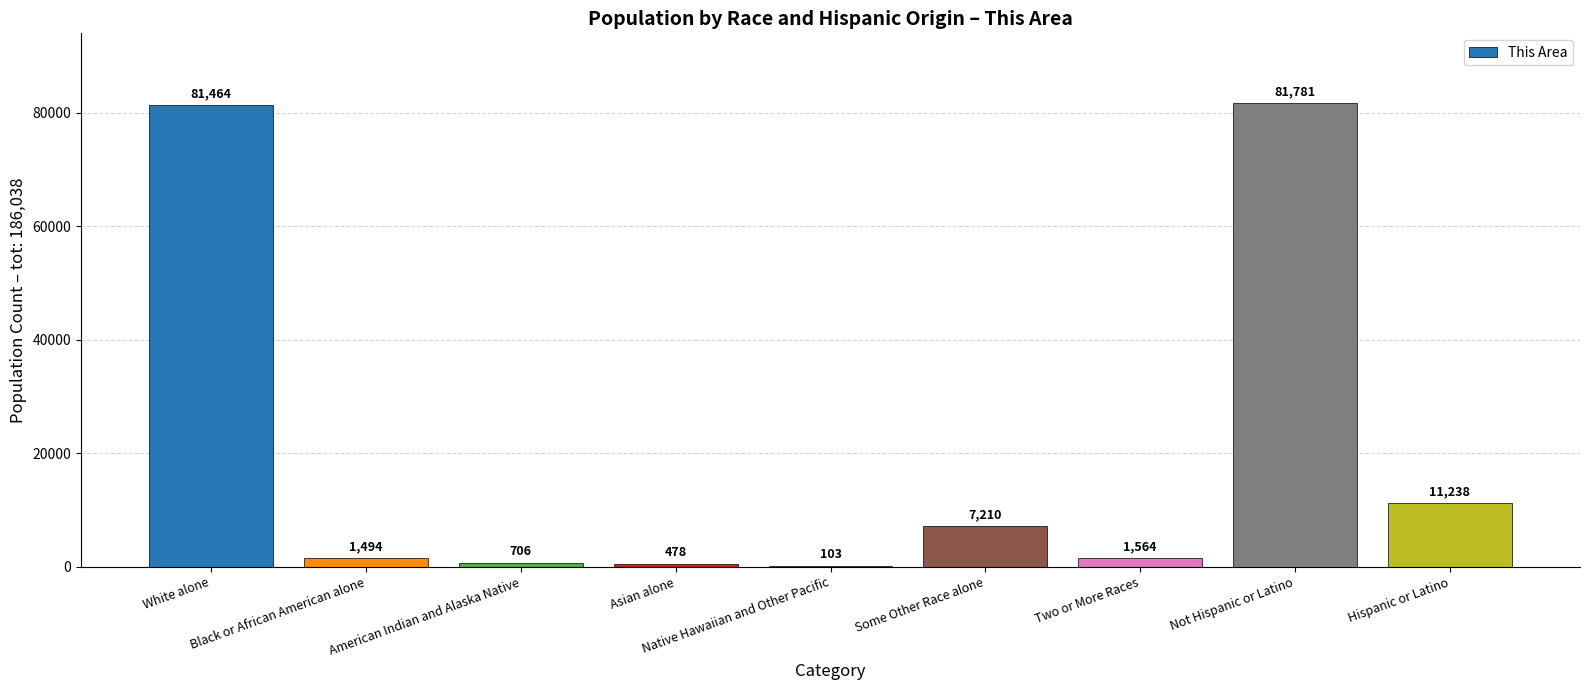

What is the maximum value shown in the chart?

81781